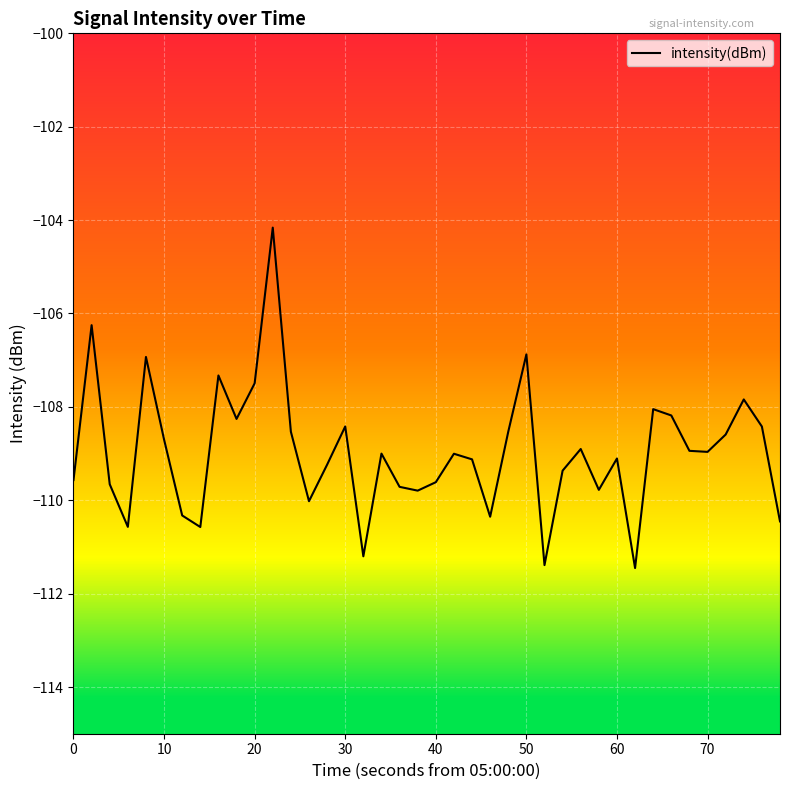

What is the minimum value shown in the chart?

-111.5